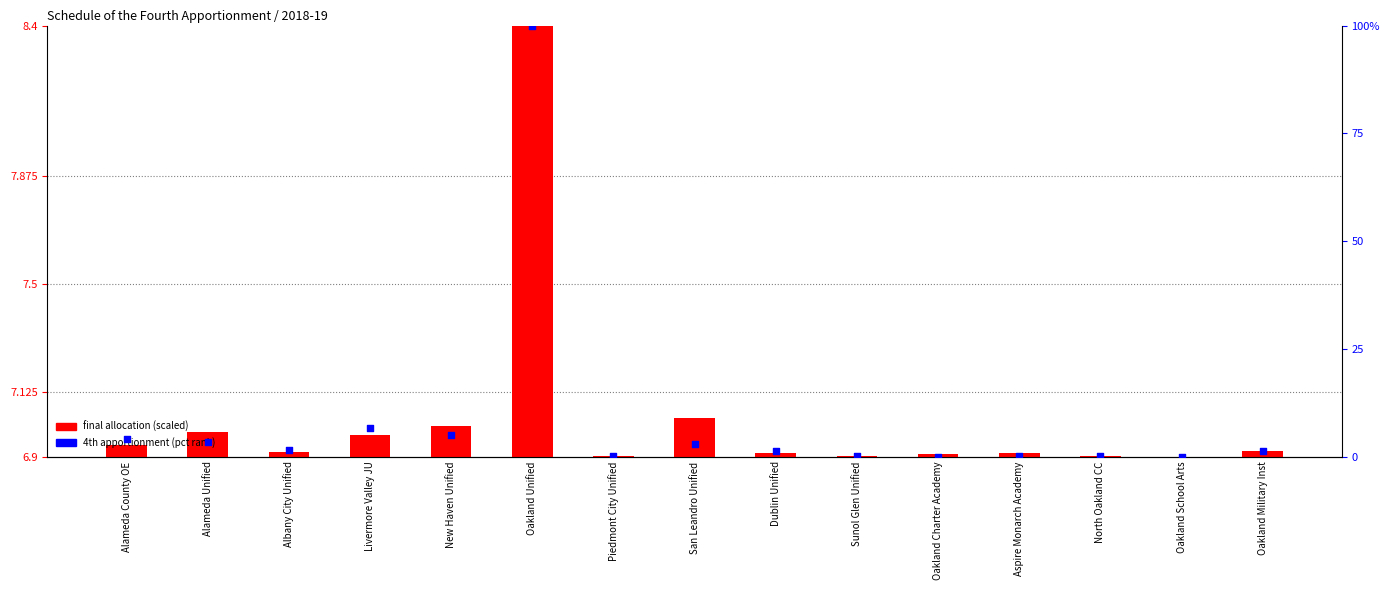

Which series reaches the maximum Y coordinate?

4th apportionment (pct rank)